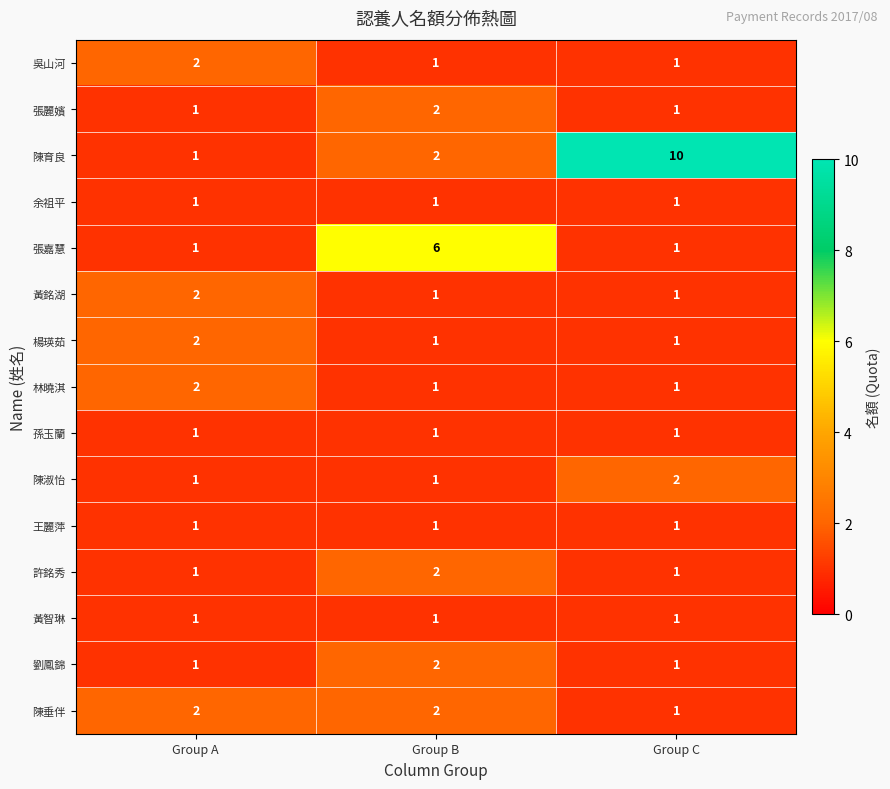

Which series has the largest total across all categories?

陳育良